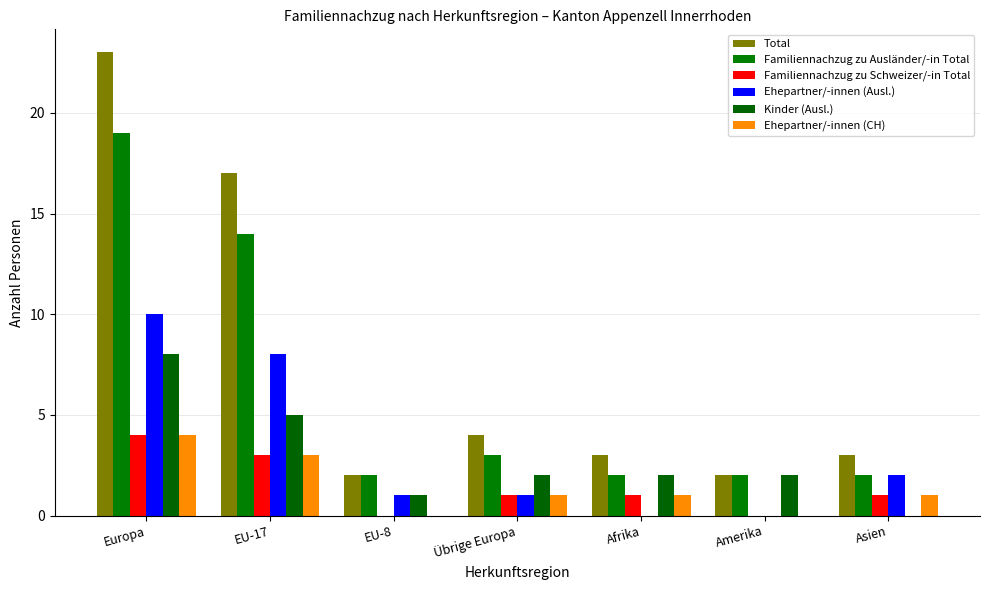

True or false: Ehepartner/-innen (Ausl.) has a value of 0 at Amerika.

True